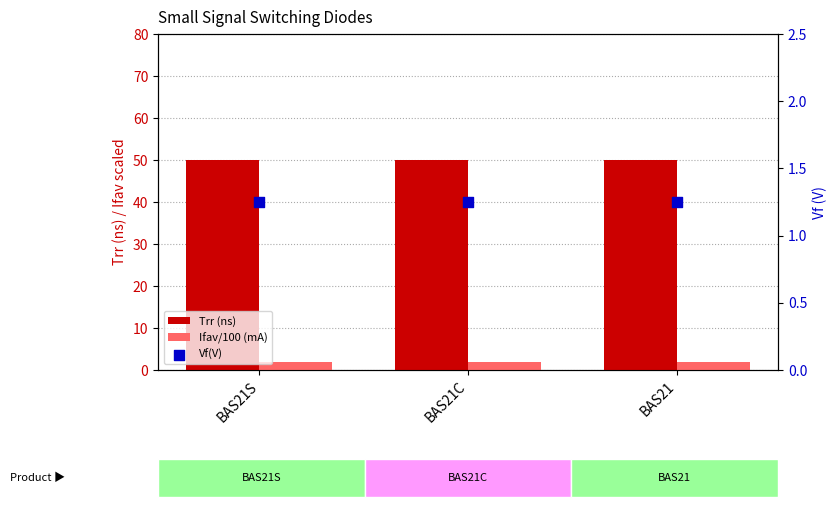

What are all the series names shown in the legend?

Trr (ns), Ifav/100 (mA), Vf(V)